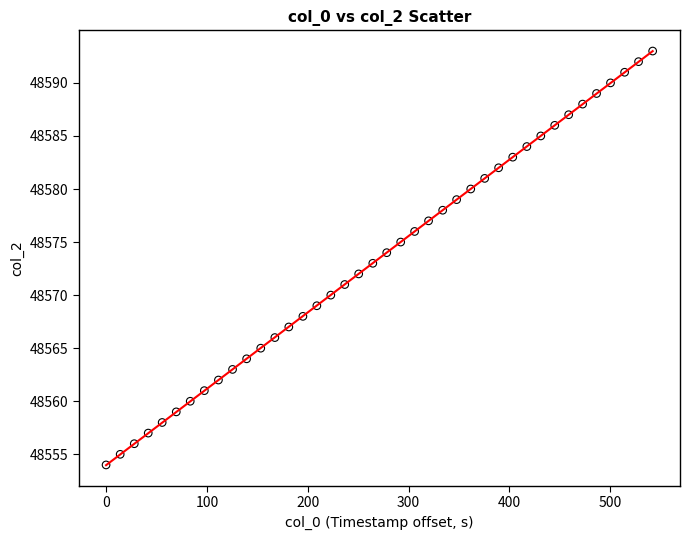

What is the range of Y values (max minus min)?

39